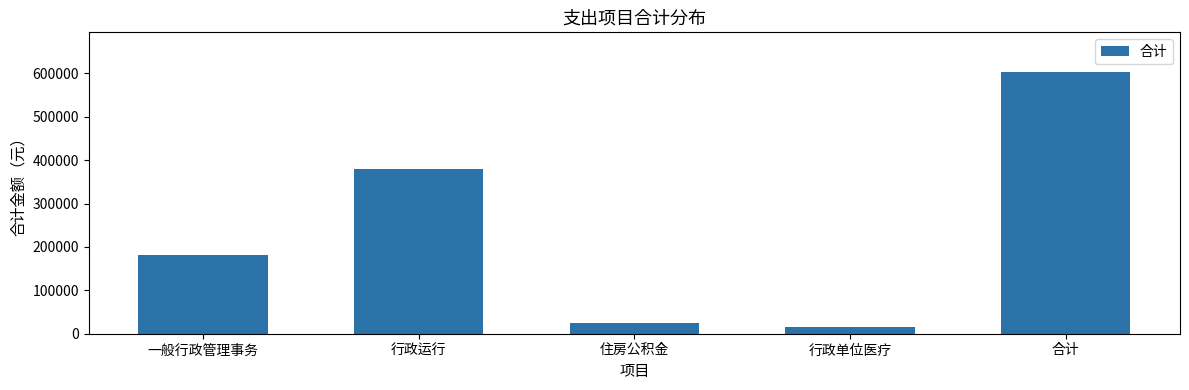

What is the label of the 4th bar from the left?

行政单位医疗